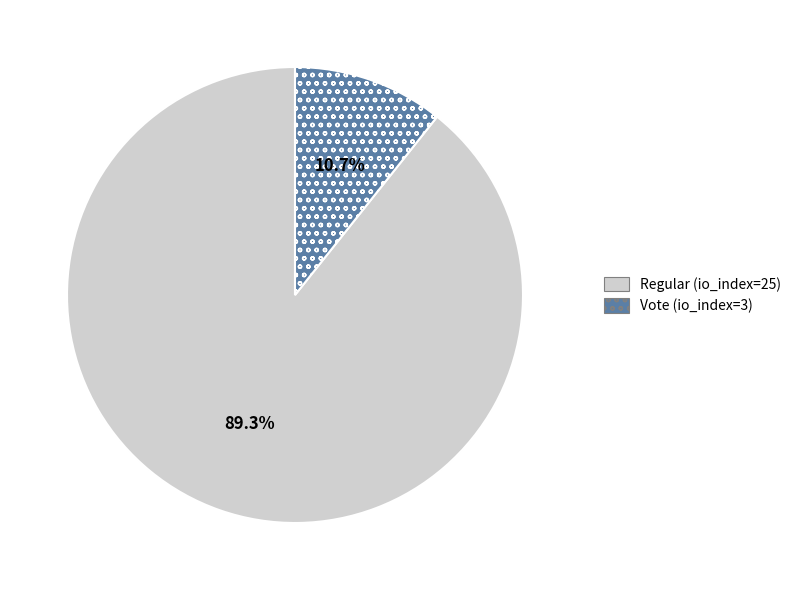

Is there a majority slice in this chart?

Yes